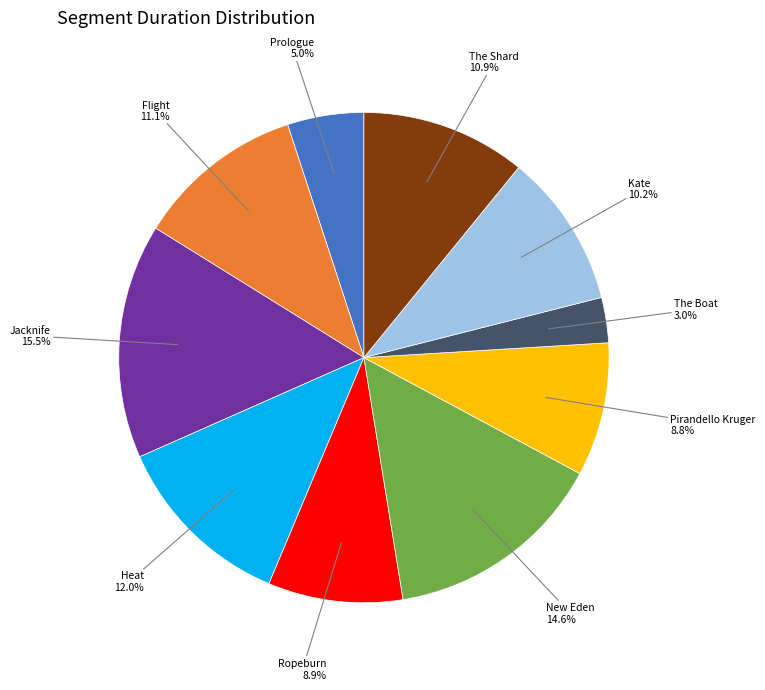

True or false: New Eden accounts for 15% of the total.

True